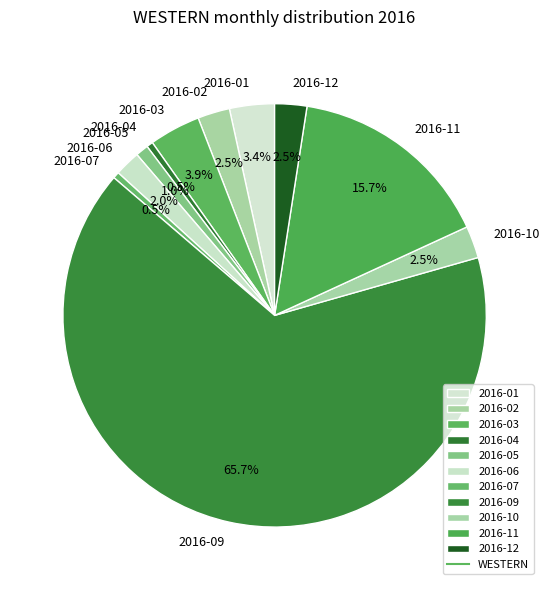

To the nearest percent, what is the average slice percentage?

9%